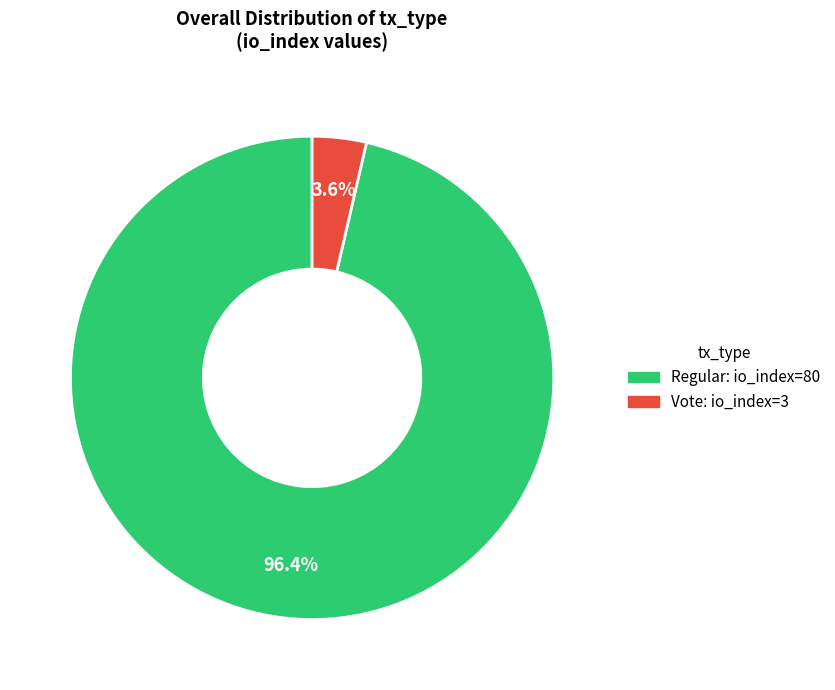

Count the number of slices in the pie.

2